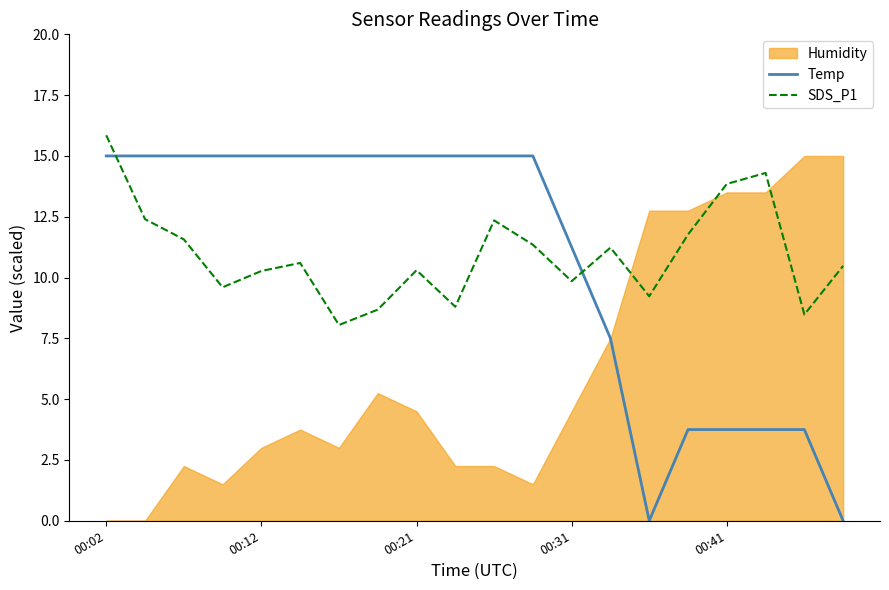

True or false: Temp has a value of 6.0 at 18.

False